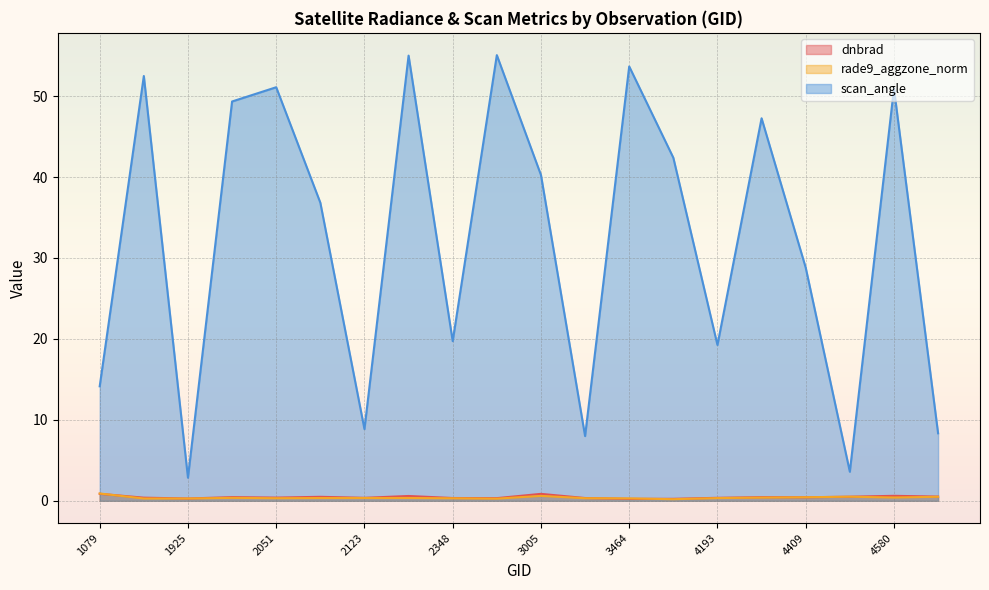

Which series has the largest range (max minus min)?

scan_angle